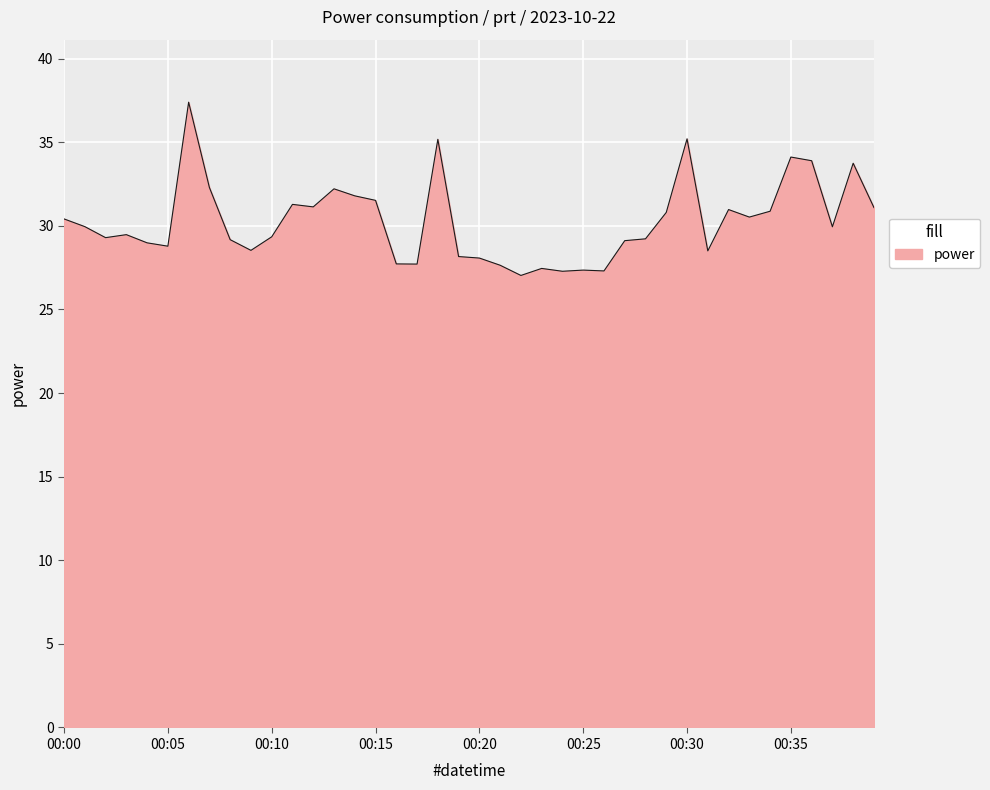

Does the chart have visible grid lines?

Yes